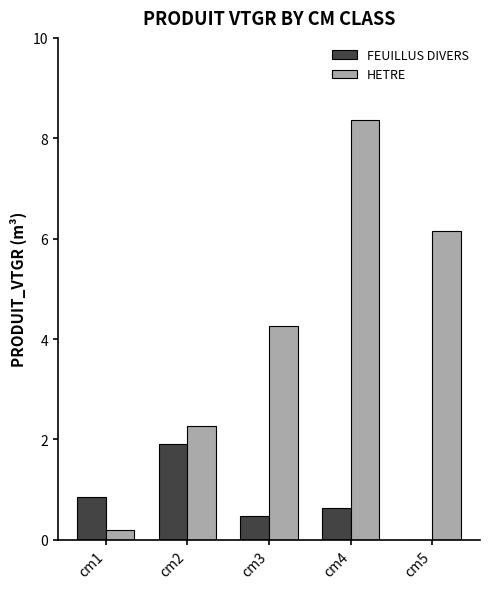

What are all the series names shown in the legend?

FEUILLUS DIVERS, HETRE